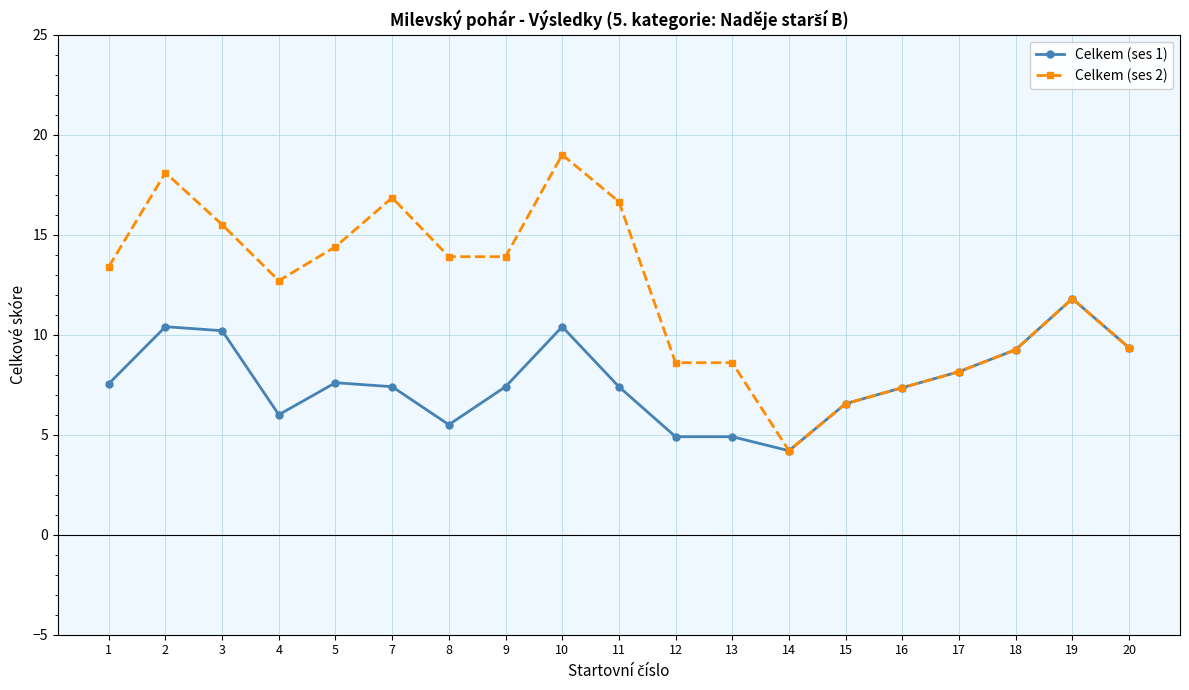

How many lines are shown in the chart?

2